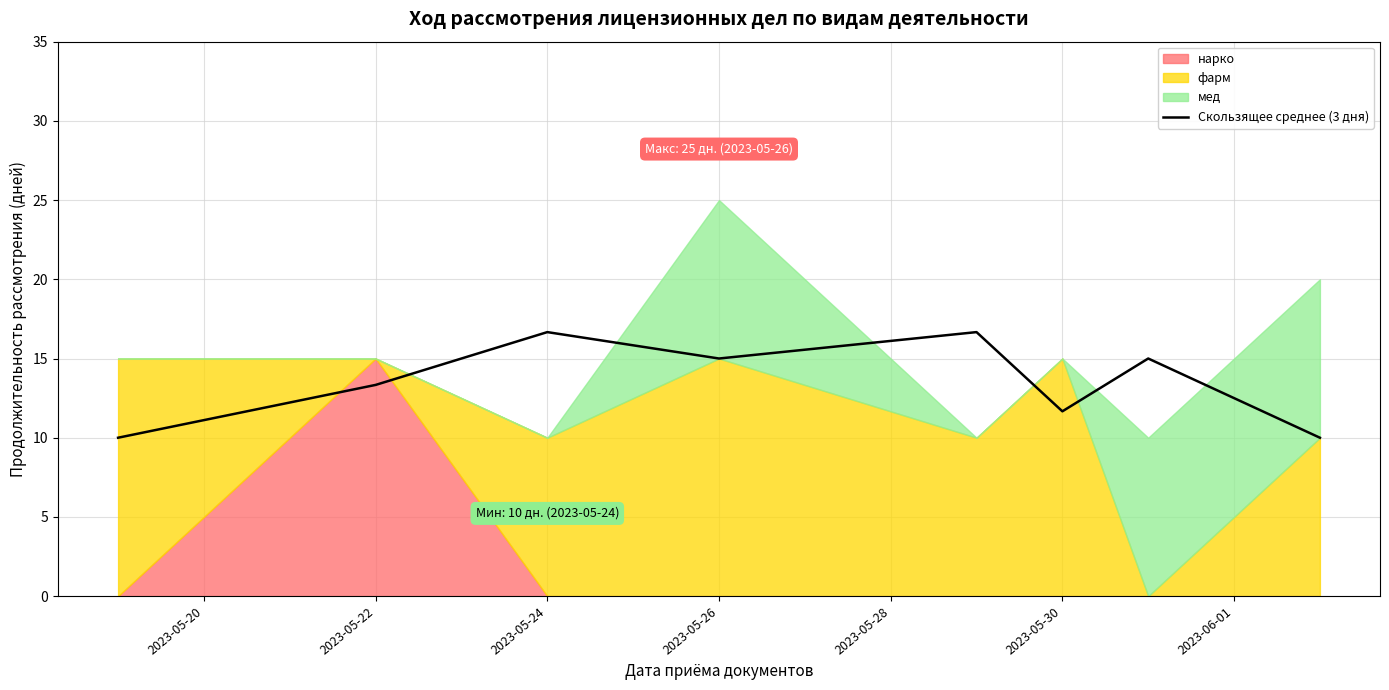

Approximately how many times larger is the value at 7 compared to 2023-05-22?

0.8